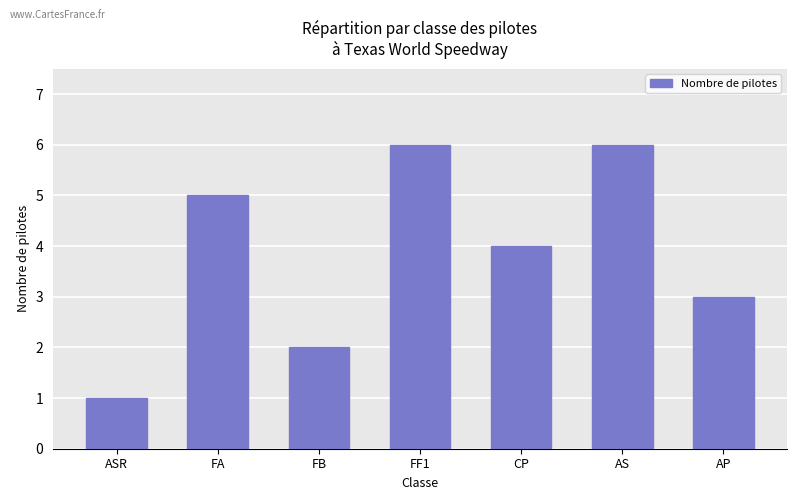

Between FF1 and CP, which is larger?

FF1